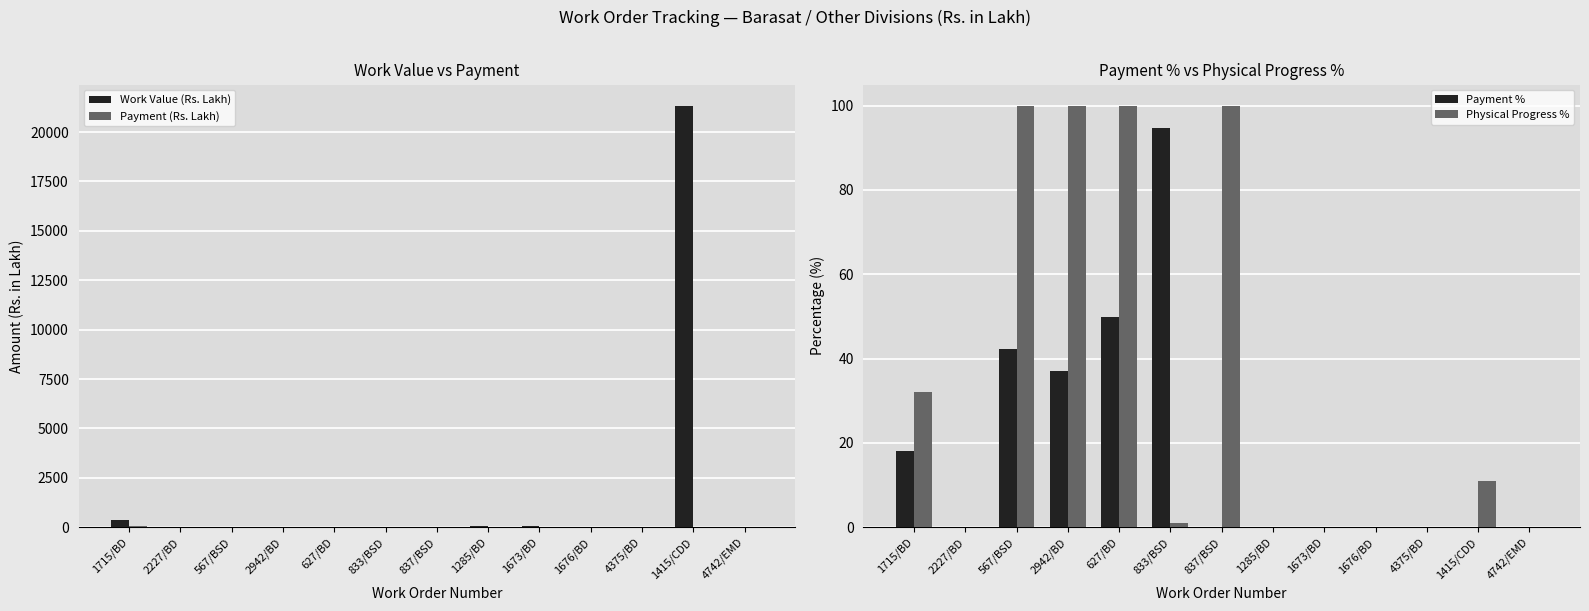

Is it true that Payment (Rs. Lakh) equals 0.0 at 2227/BD?

True